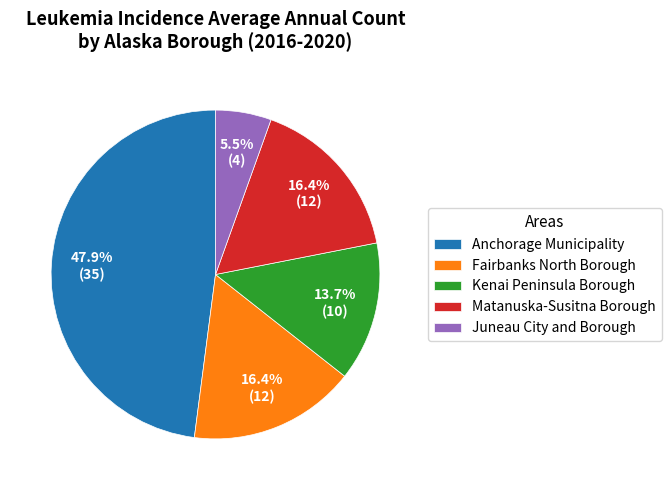

Which slice is the largest?

Anchorage Municipality